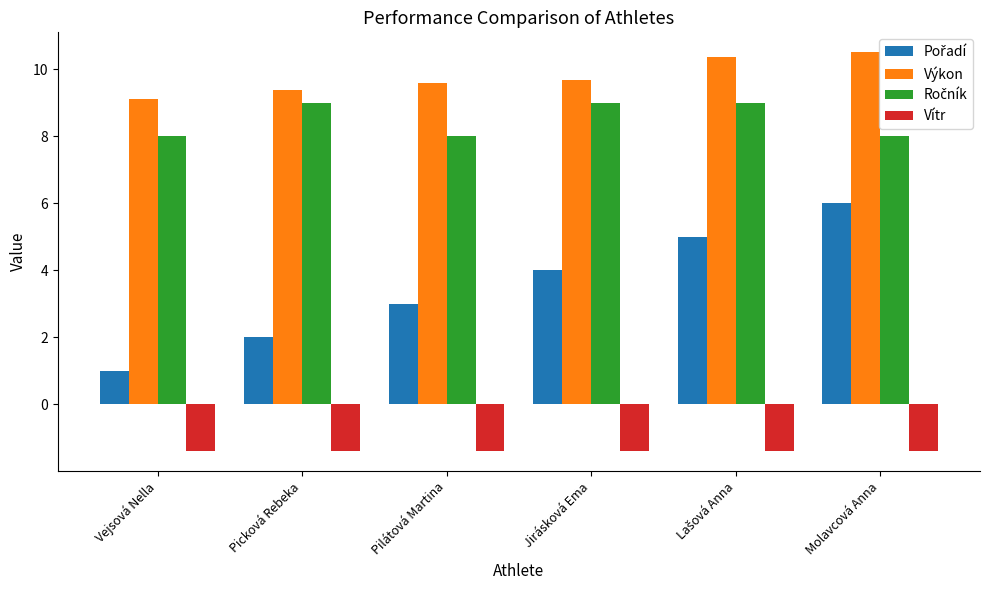

What is the total value across all series at Jirásková Ema?

21.3